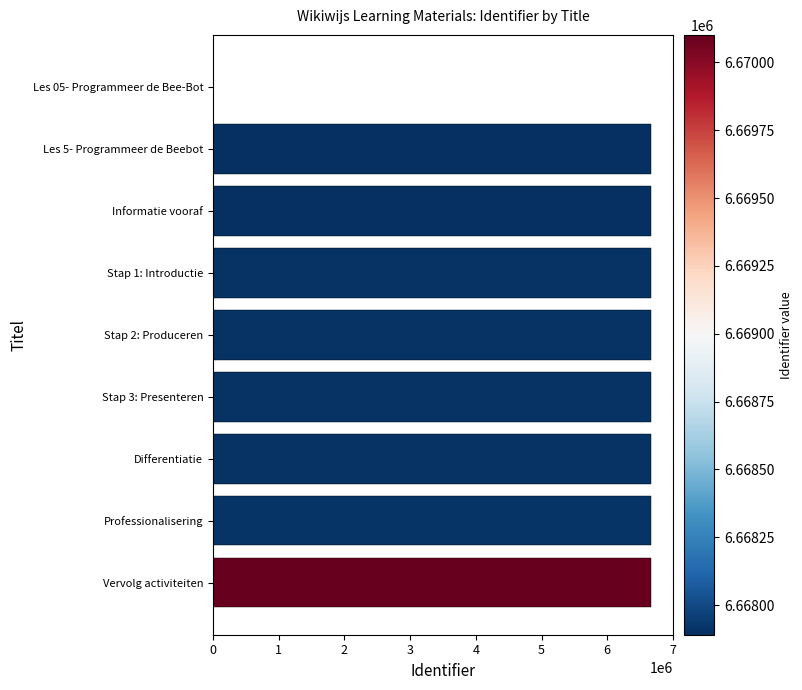

How many values are above zero?

8